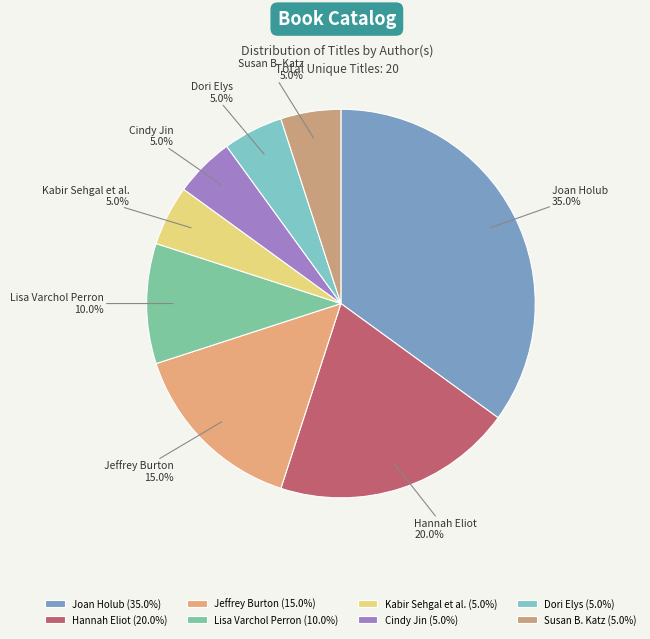

To the nearest percent, what is the average slice percentage?

12%